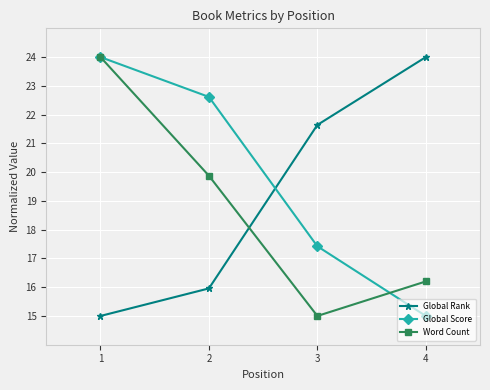

What is the sum of the Global Rank values at 3 and 4?

45.6